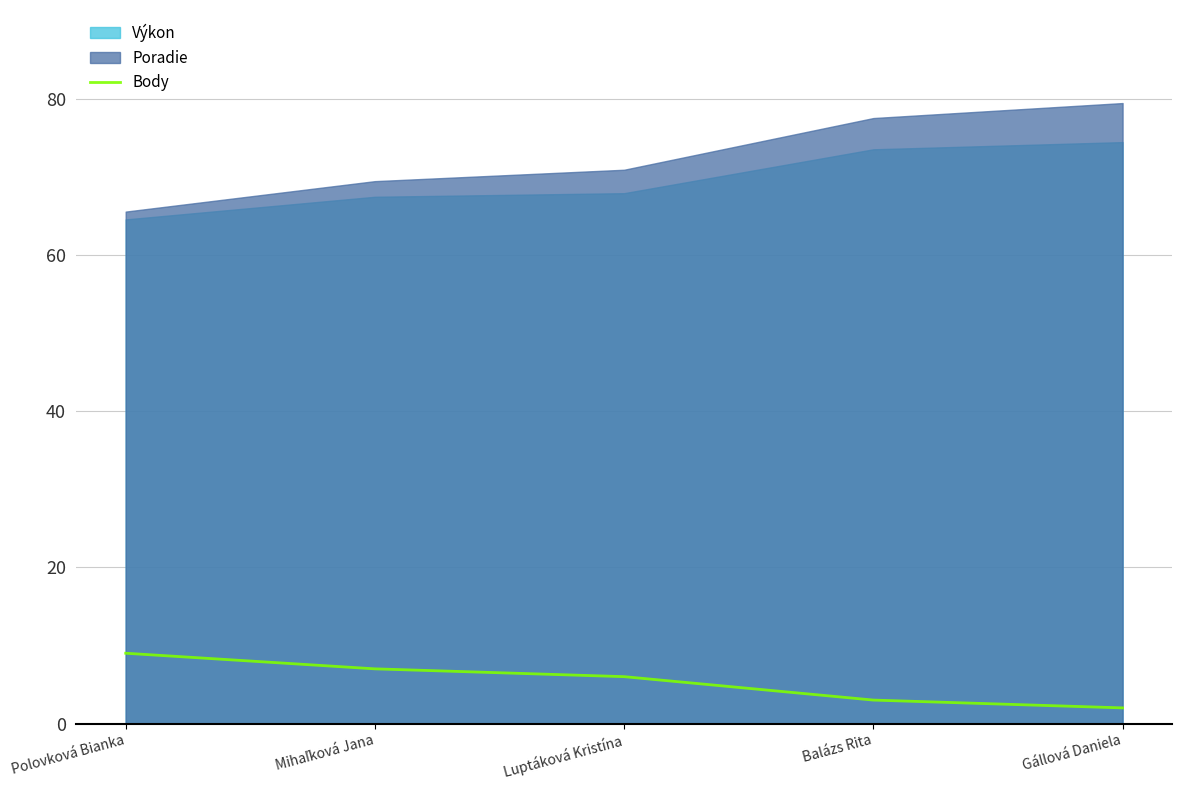

Read the Body value at Luptáková Kristína.

6